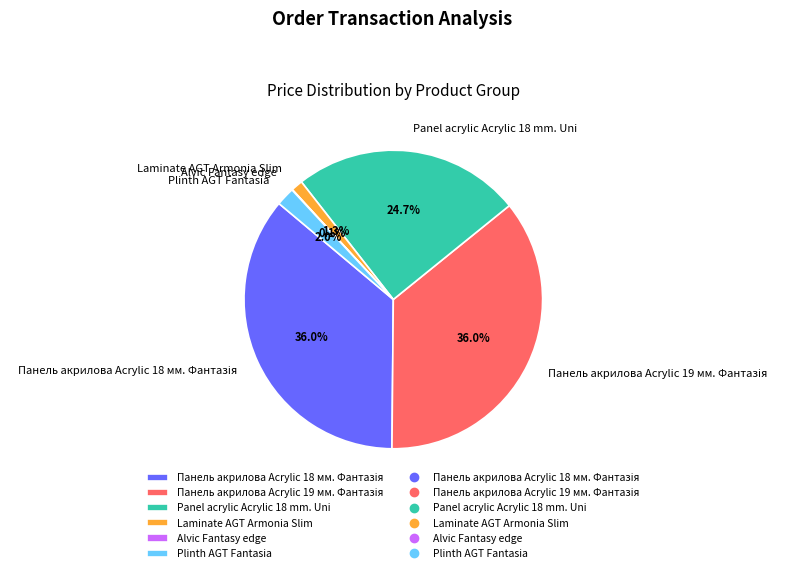

What portion of the pie excludes Plinth AGT Fantasia?

98.0%